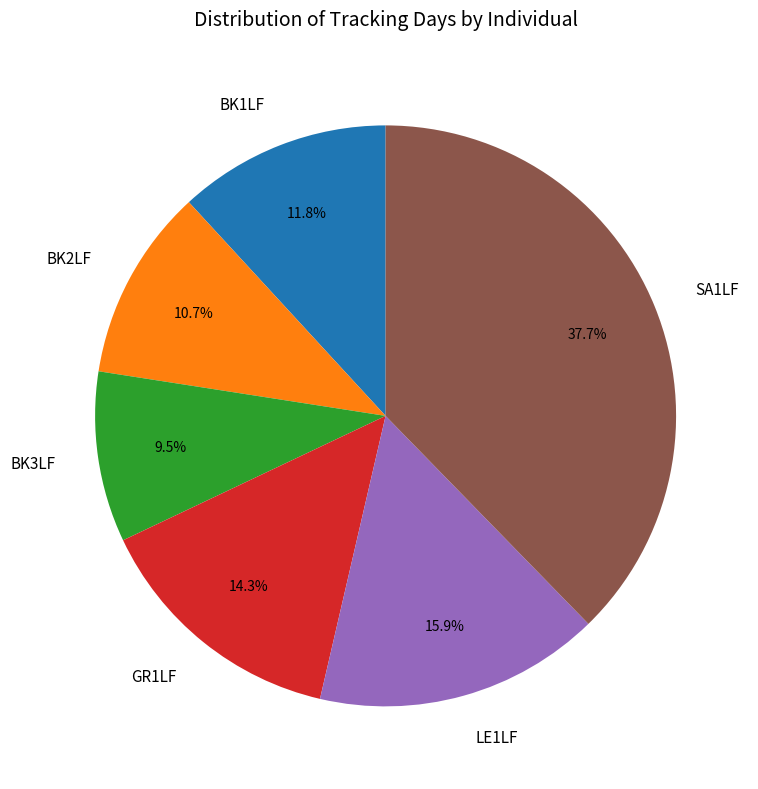

Is it true that BK3LF is 1% of the pie?

False